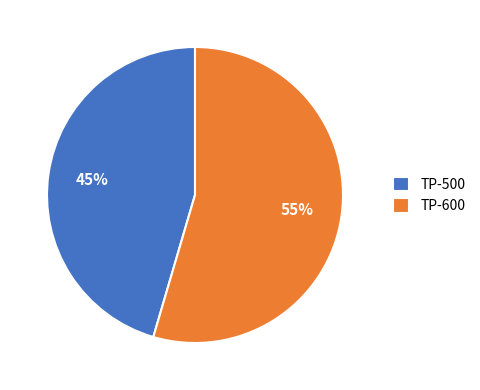

Combined, do TP-600 and TP-500 account for over 50%?

Yes